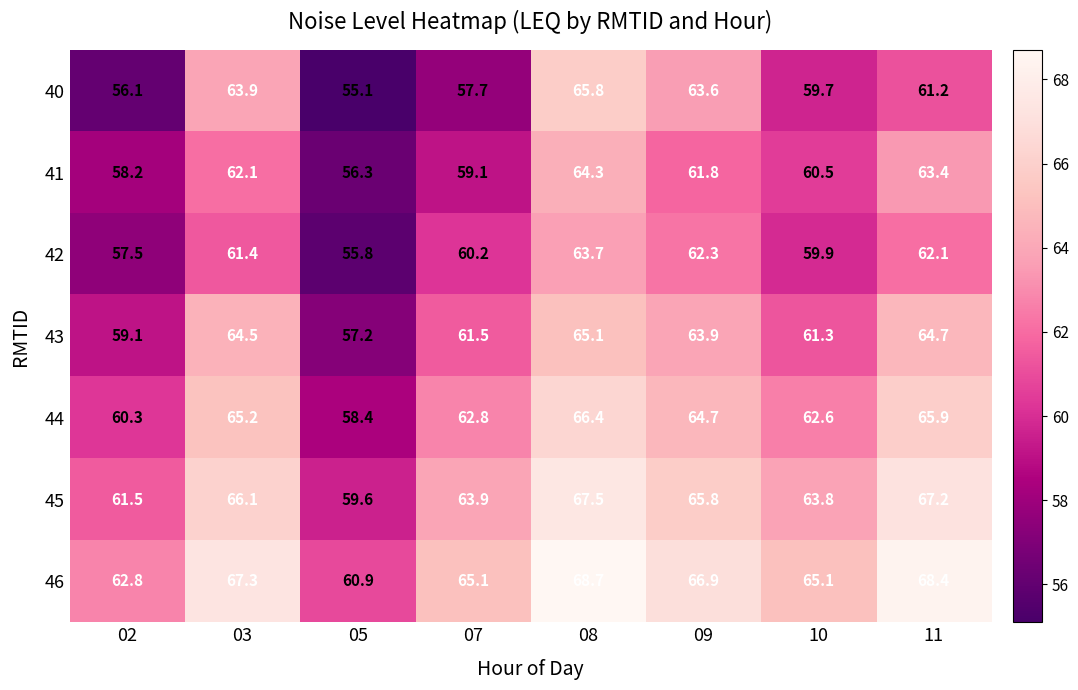

Where is 44 nearest to the value 62?

10